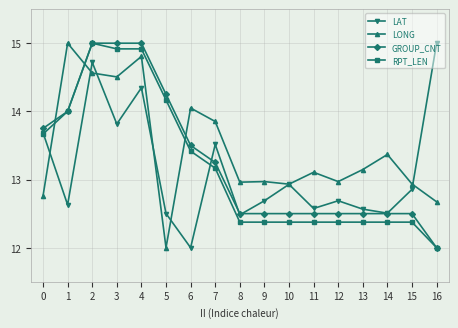

What is the total value across all series at 14?

50.7